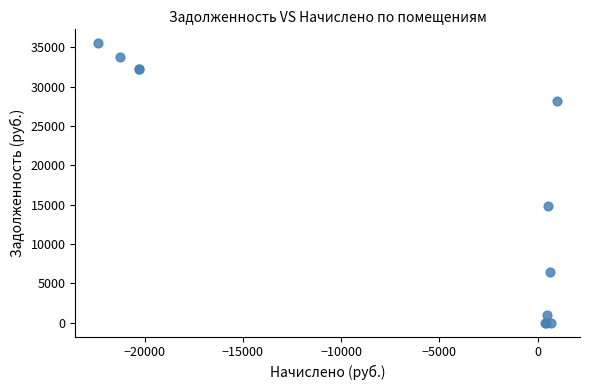

What Y value in the scatter plot is closest to 17763?

14786.2